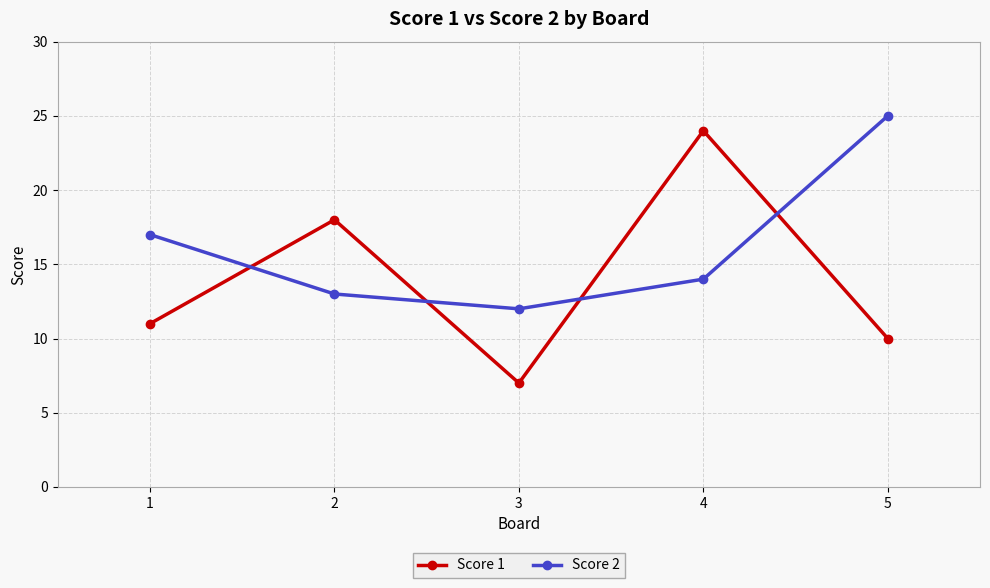

At which category does Score 1 reach its first local peak?

2